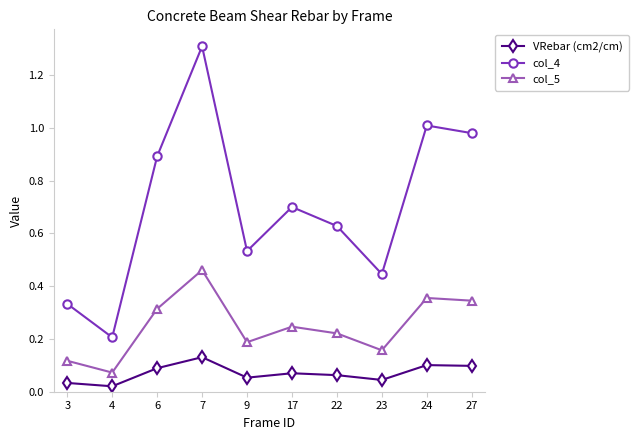

True or false: VRebar (cm2/cm) has more than 1 interior local peaks.

True